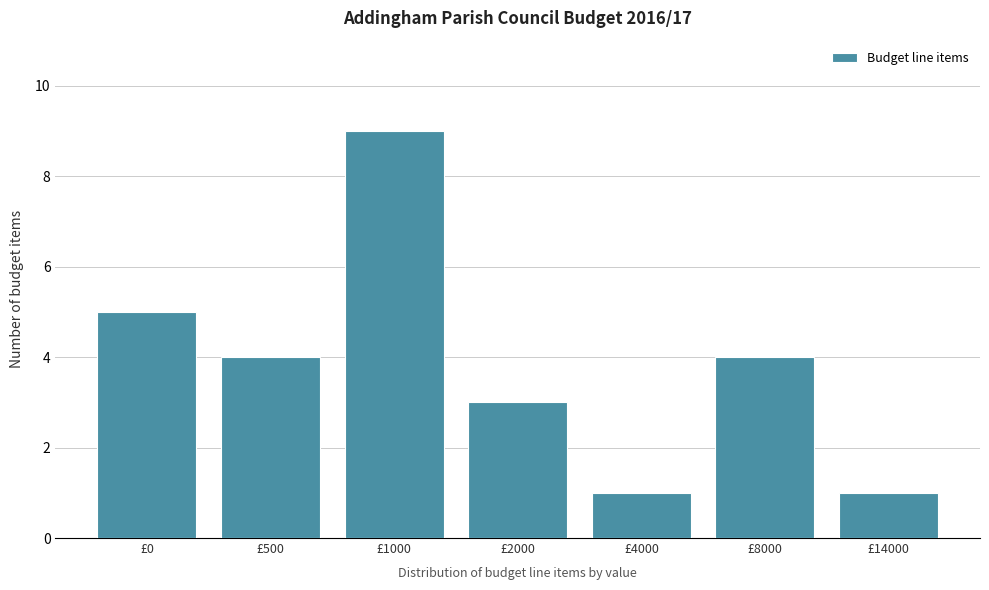

Reading left to right, what are all the values shown in this chart?

£0=5	£500=4	£1000=9	£2000=3	£4000=1	£8000=4	£14000=1